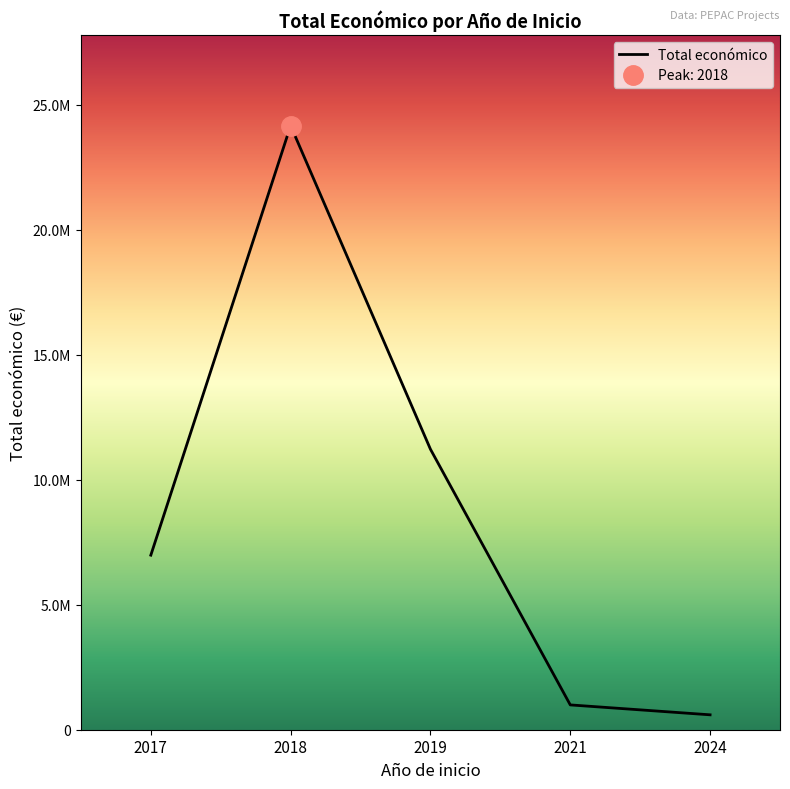

List the labels in order of value, smallest first.

2024, 2021, 2017, 2019, 2018